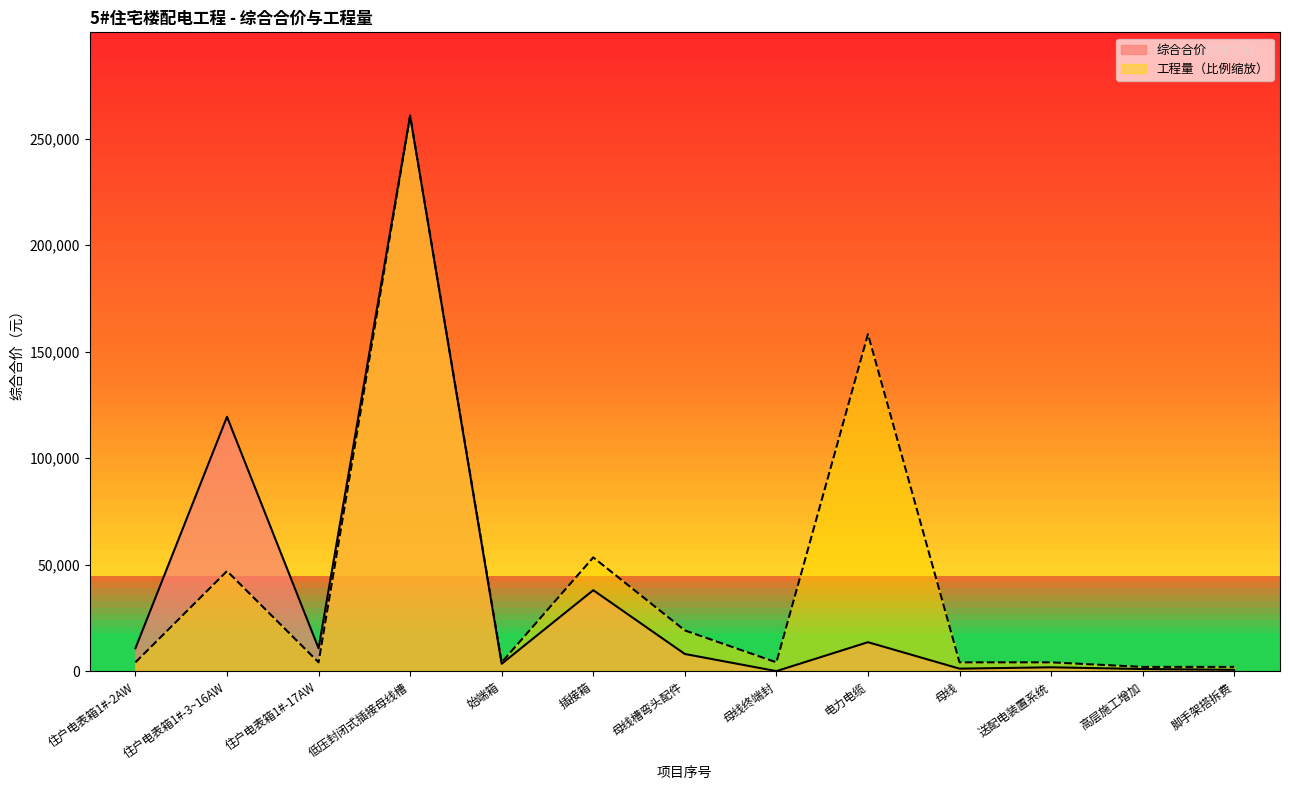

What position from the left is 住户电表箱1#-2AW?

1